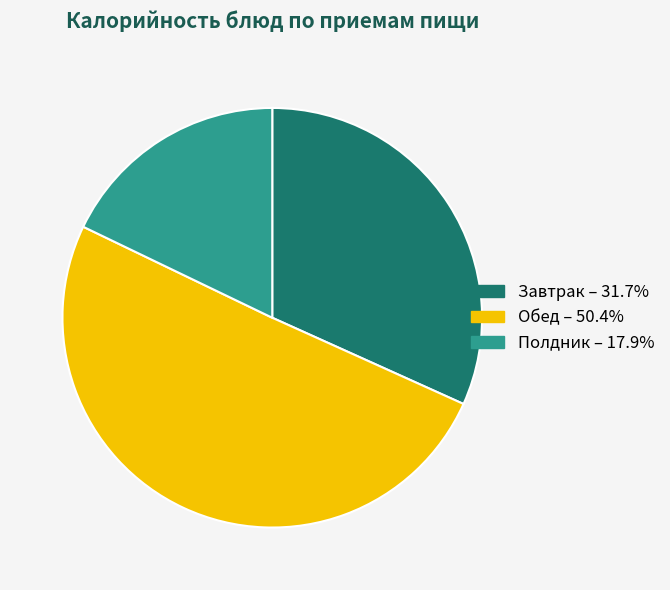

Is there any slice that represents more than half of the pie?

Yes